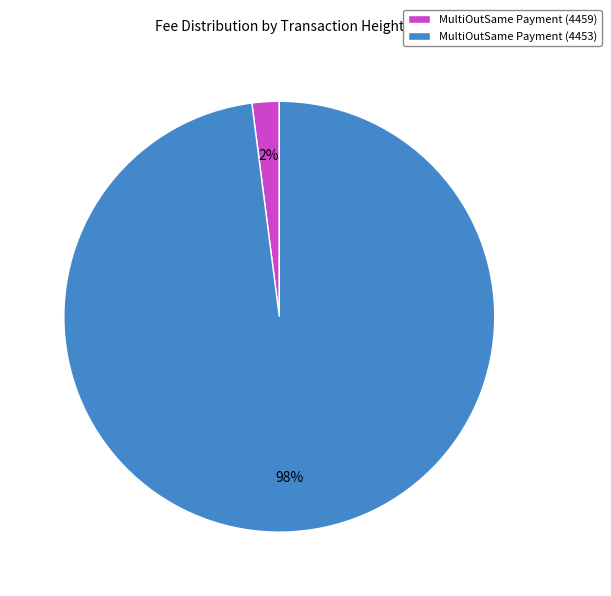

To the nearest percent, what is the difference between the MultiOutSame Payment (4453) and MultiOutSame Payment (4459) slice percentages?

96%